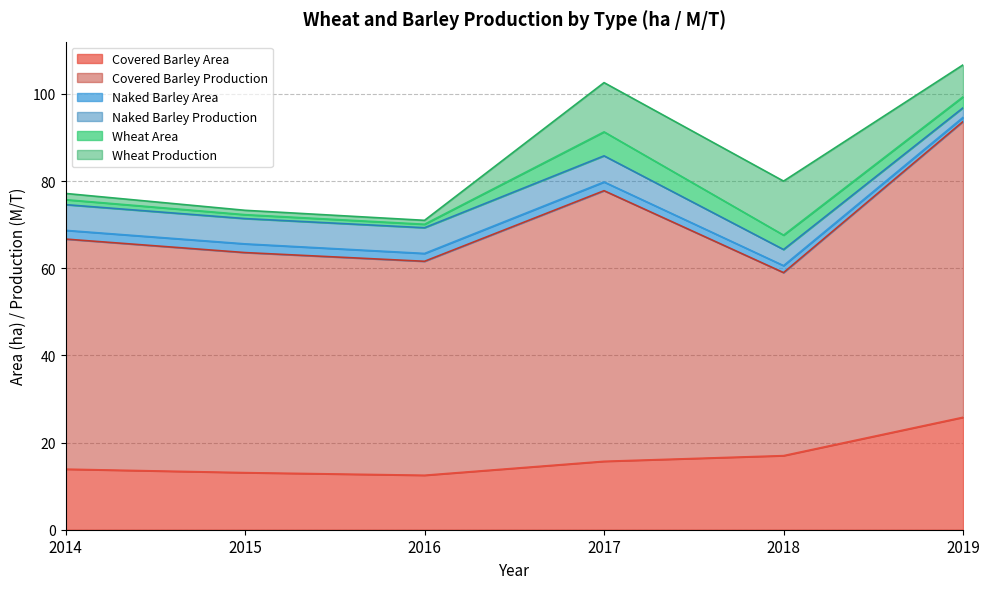

Reading left to right, what are all the values shown in this chart?

Covered Barley Area: 2014=13.9	2015=13.1	2016=12.5	2017=15.7	2018=17.0	2019=25.8
Covered Barley Production: 2014=52.8	2015=50.5	2016=49.1	2017=62.1	2018=42.0	2019=67.9
Naked Barley Area: 2014=2.0	2015=2.0	2016=1.8	2017=2.0	2018=1.6	2019=0.9
Naked Barley Production: 2014=5.9	2015=5.8	2016=5.9	2017=6.0	2018=3.7	2019=2.2
Wheat Area: 2014=1.1	2015=0.9	2016=0.8	2017=5.5	2018=3.3	2019=2.5
Wheat Production: 2014=1.4	2015=1.0	2016=0.9	2017=11.3	2018=12.4	2019=7.3